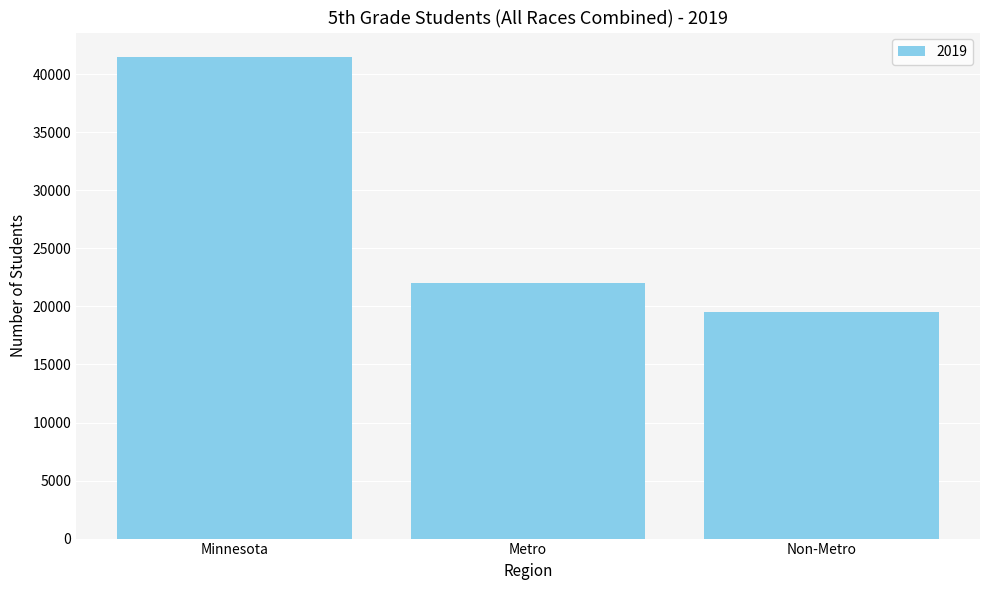

What is the value of the 3rd bar from the left?

19512